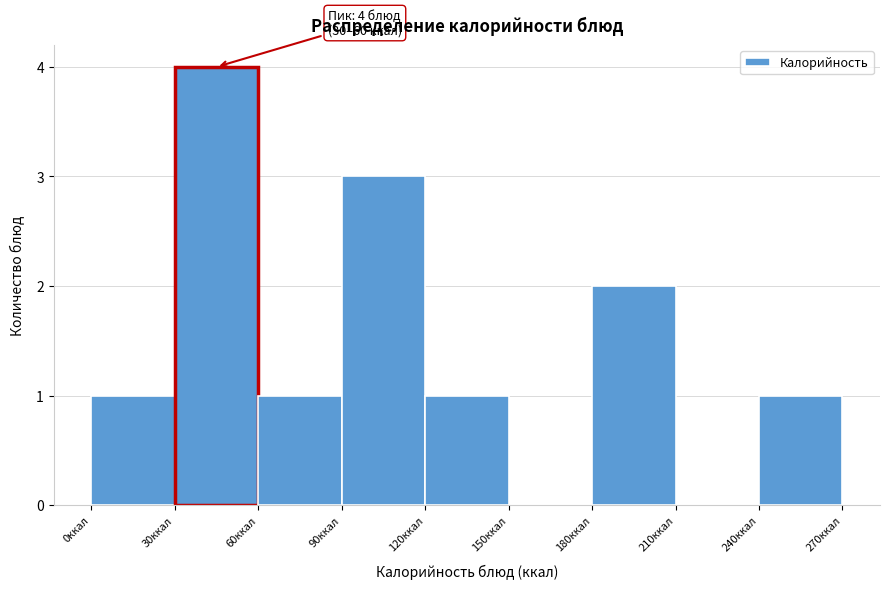

Over which range of the x-axis is the bar tallest?

30 to 60